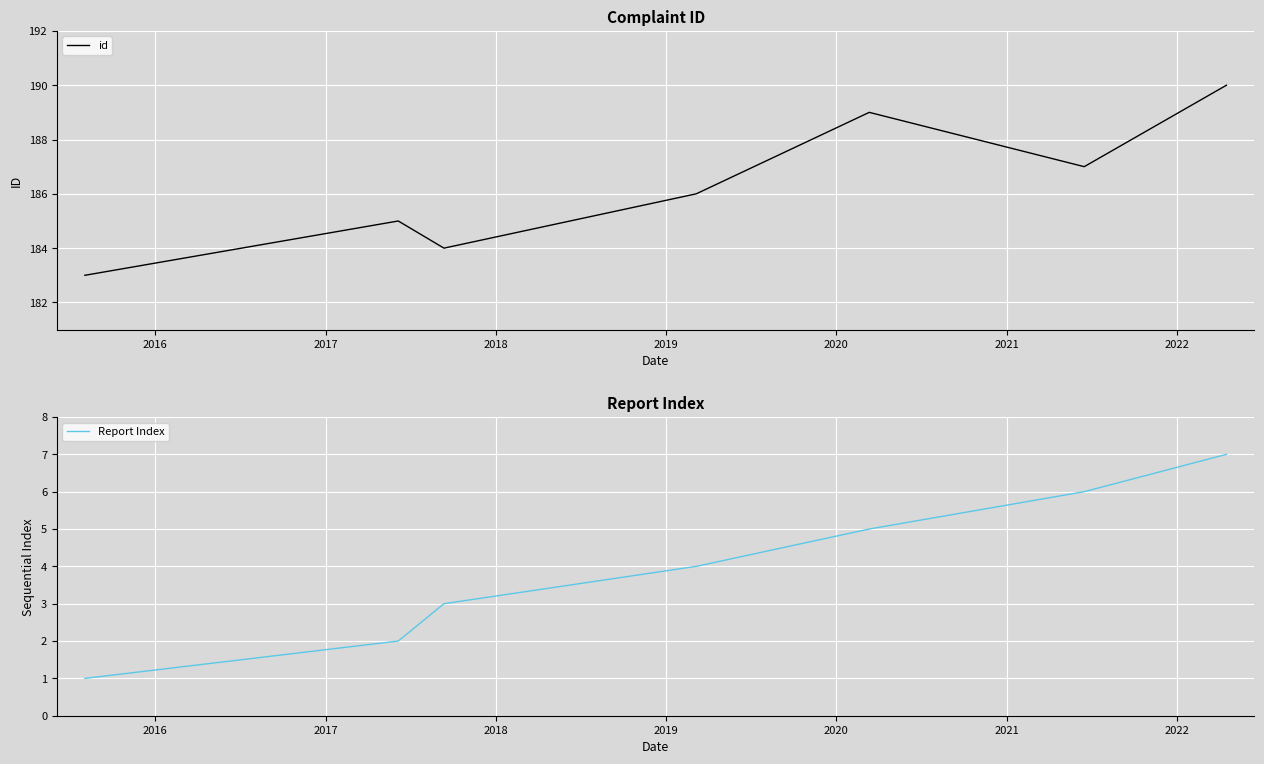

True or false: Report Index and id intersect in this chart.

False